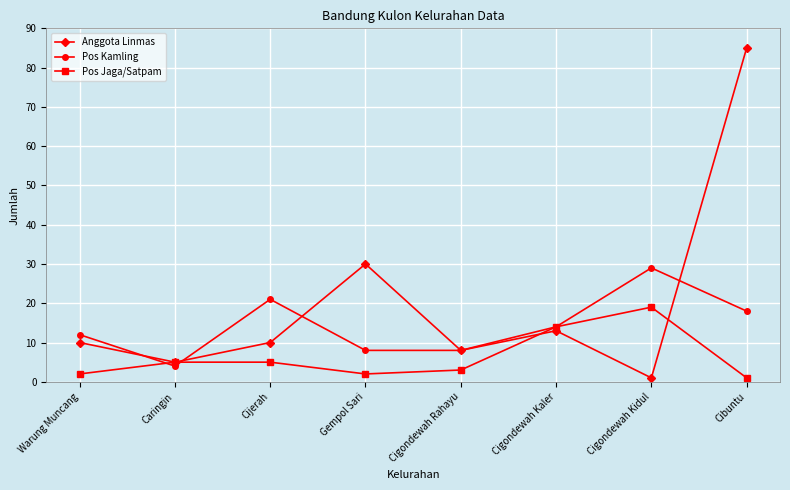

In Anggota Linmas, how many points are lower than both neighbors (excluding endpoints)?

3